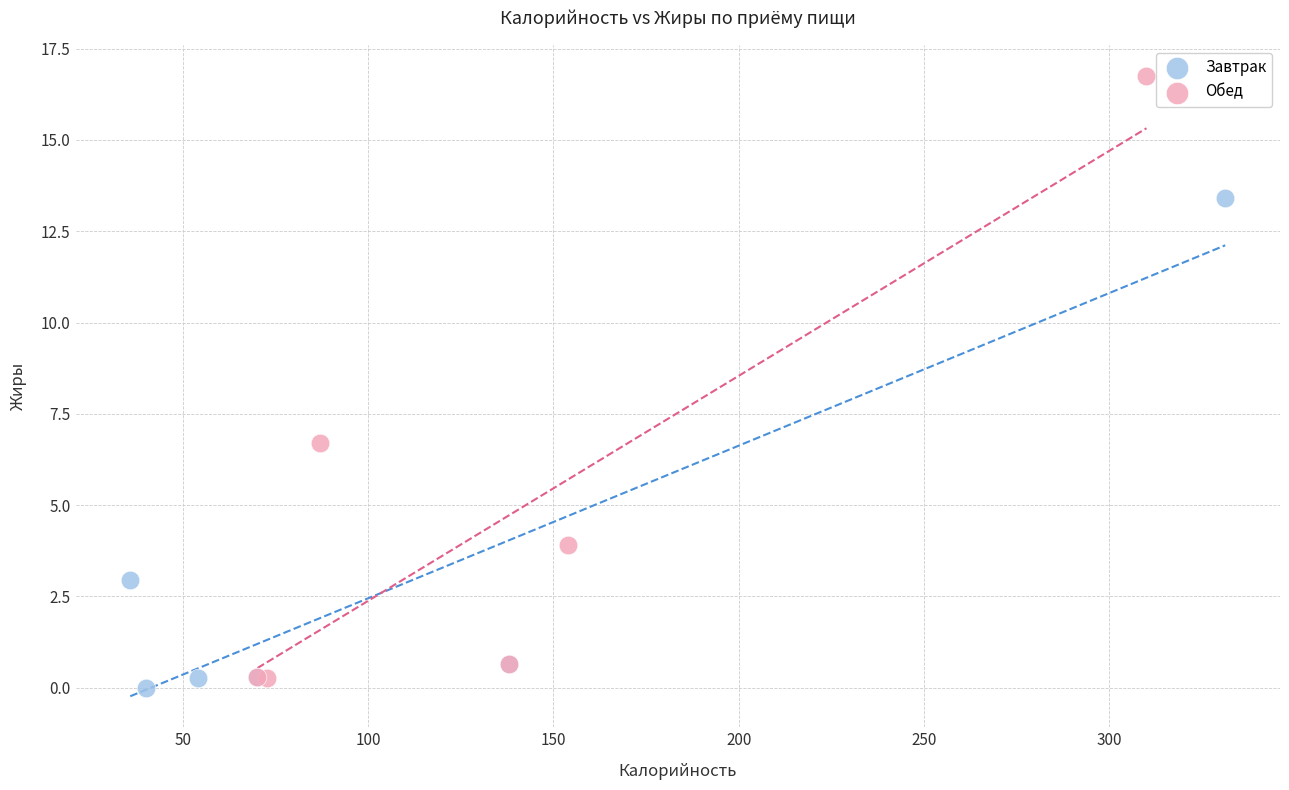

Which series contains the highest Y value?

Обед